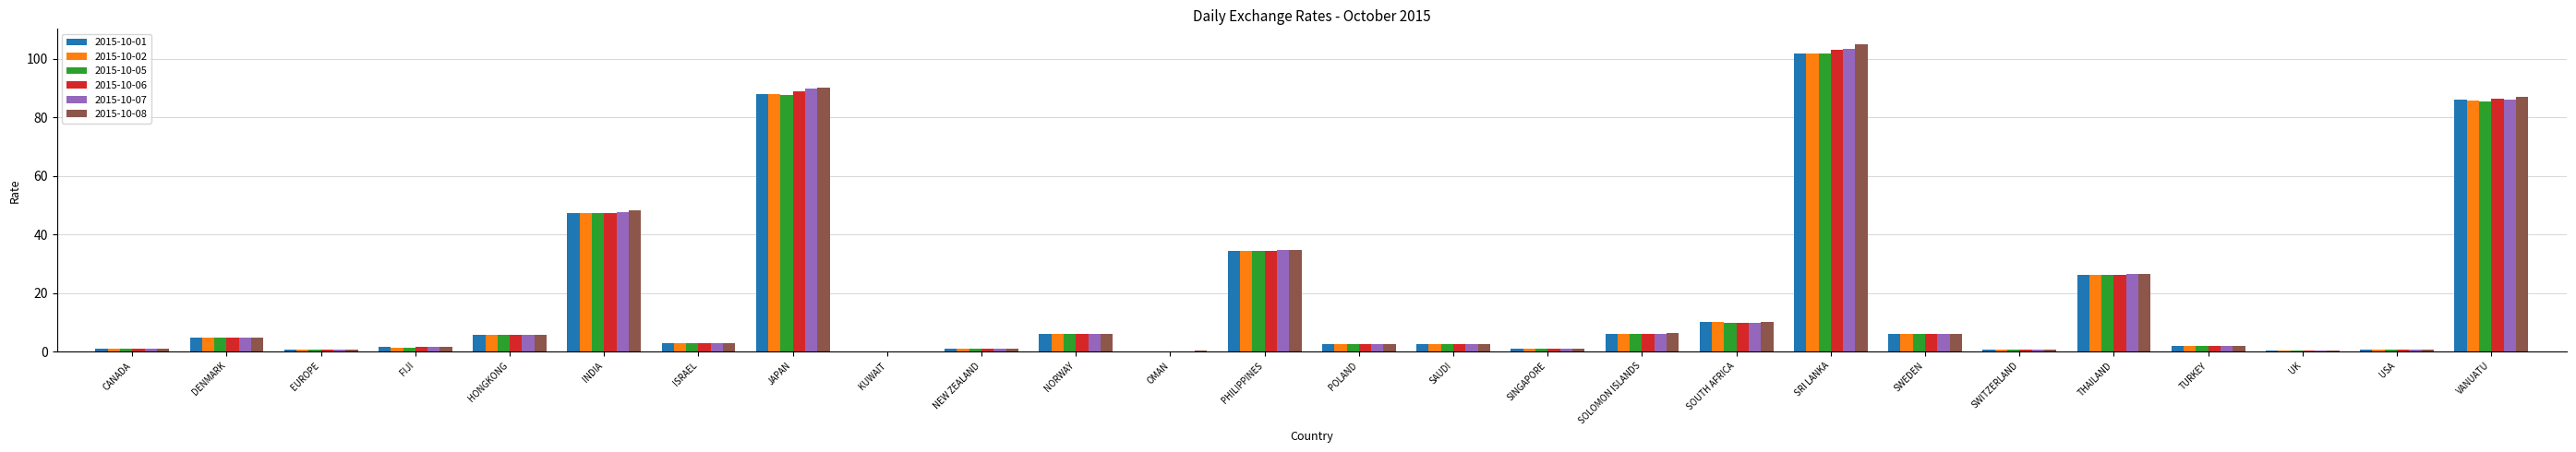

At which category is the sum across all series the highest?

SRI LANKA